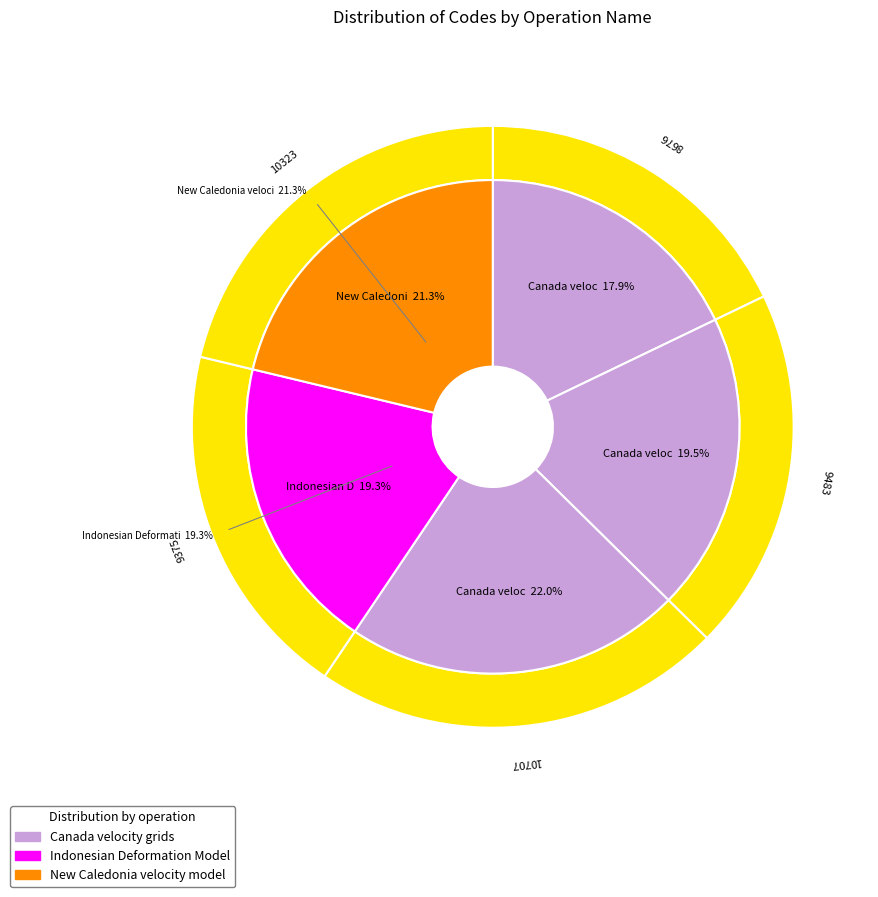

Is New Caledonia velocity model 2015 the majority of the pie?

No